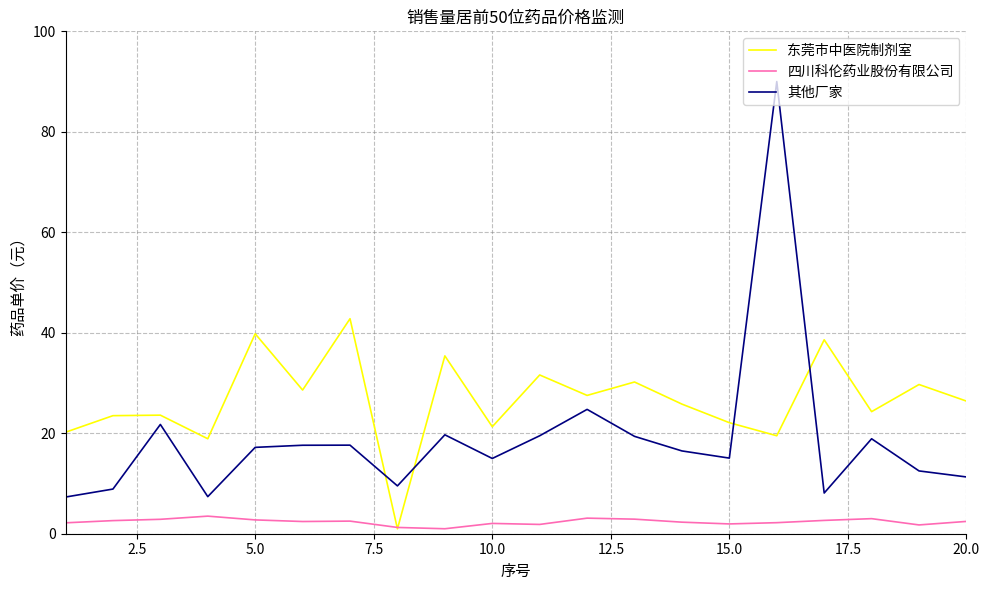

True or false: 四川科伦药业股份有限公司 and 其他厂家 cross at least once.

False